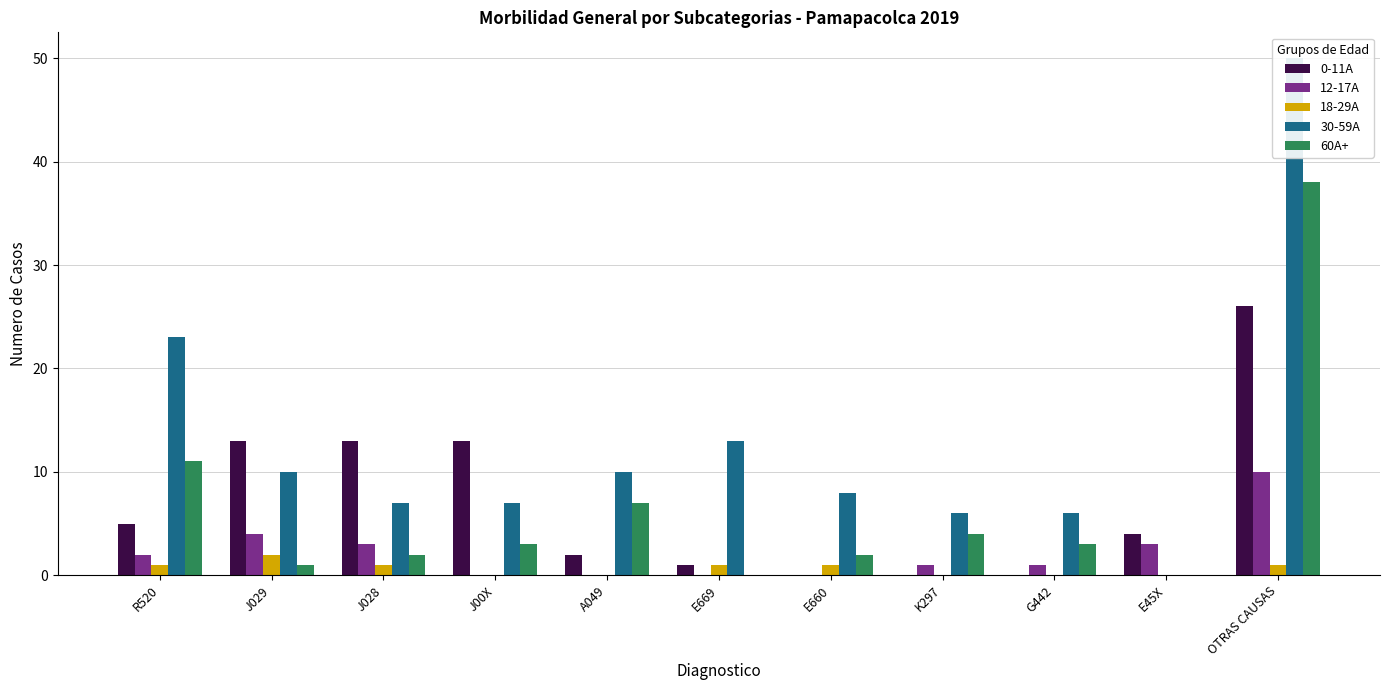

At which category is the sum across all series the highest?

OTRAS CAUSAS